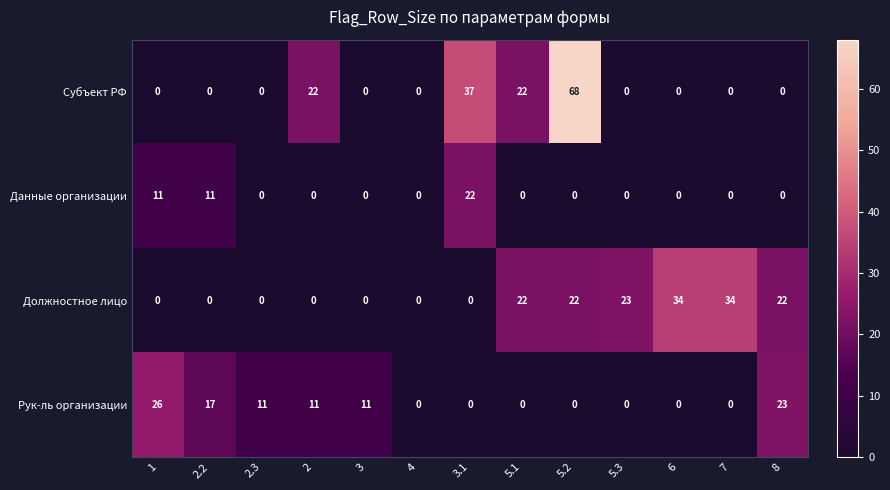

What is the maximum value shown in the chart?

68